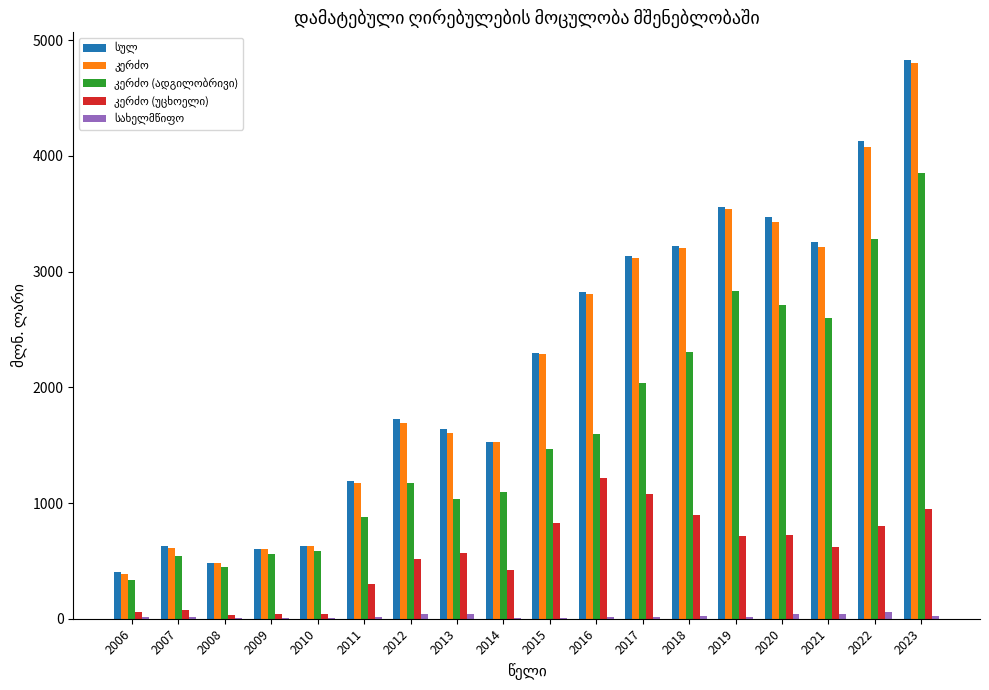

Does the chart contain stacked bars?

No